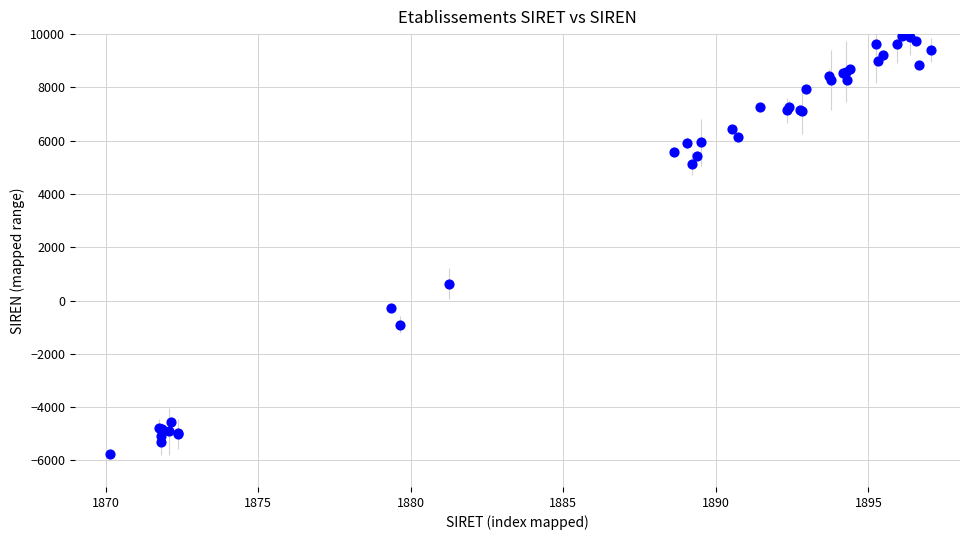

What Y value in the scatter plot is closest to 2080?

634.7